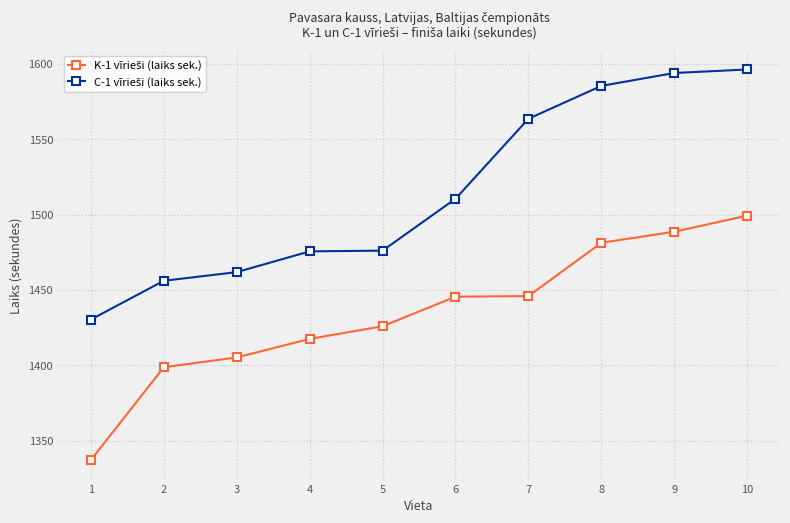

At how many categories does at least one series exceed 1434?

9